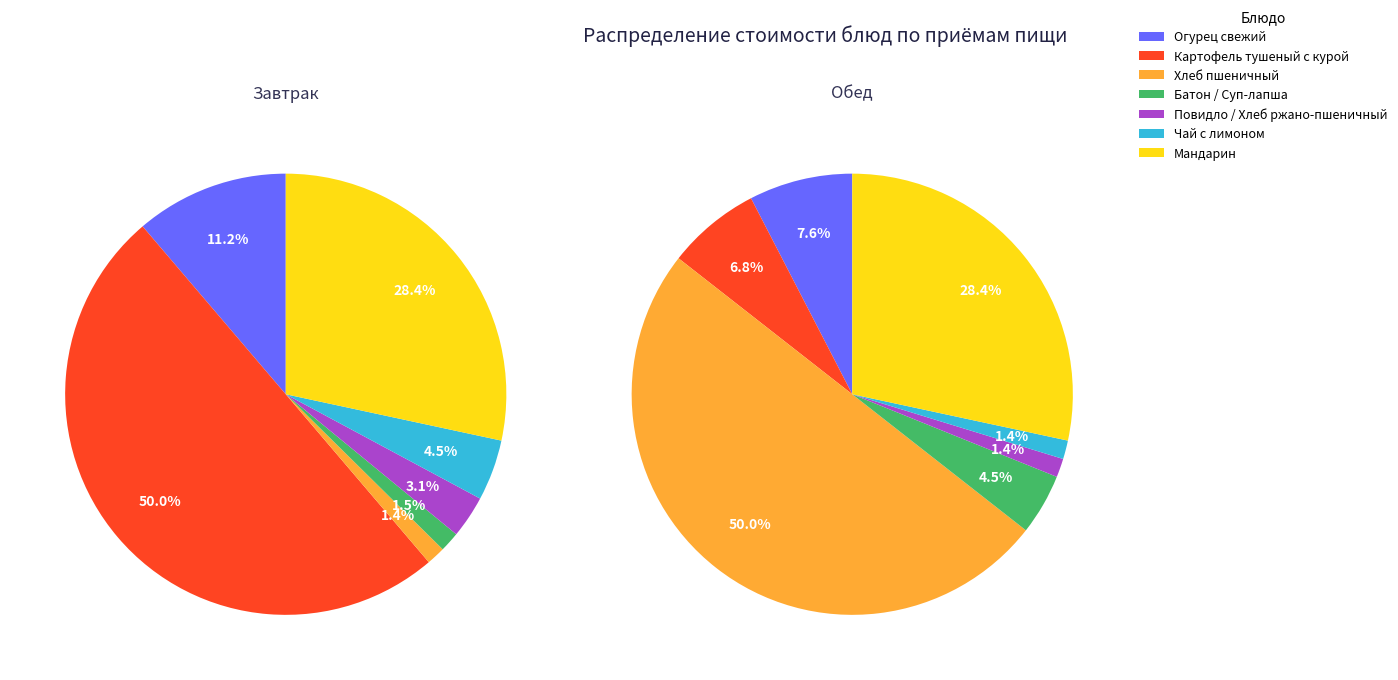

What percentage is NOT represented by Хлеб пшеничный?

98.6%